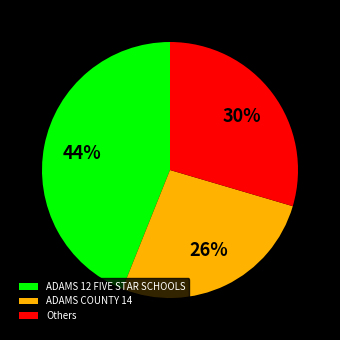

True or false: ADAMS 12 FIVE STAR SCHOOLS accounts for 49% of the total.

False